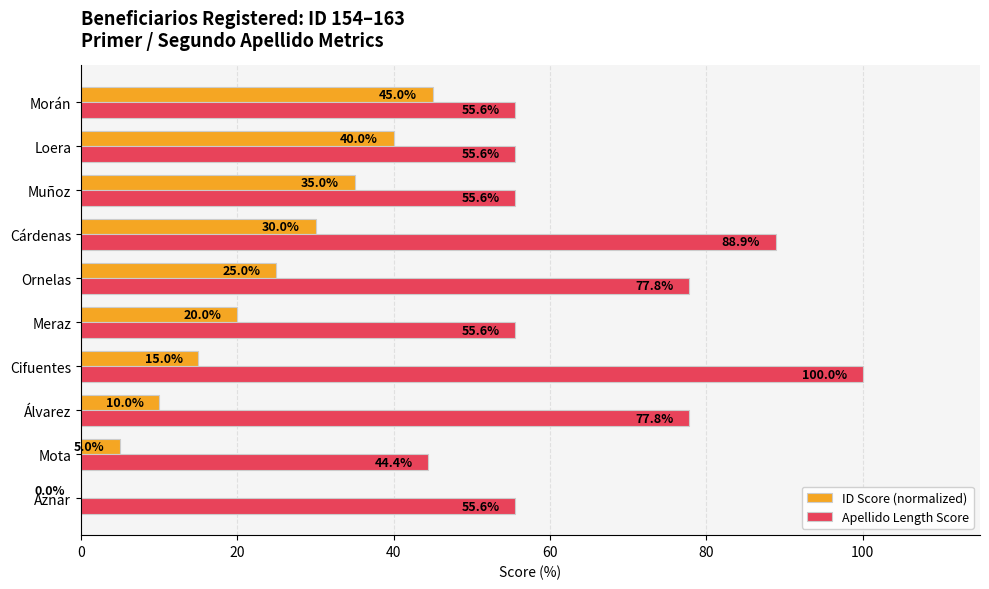

What is the sum of all ID Score (normalized) values?

225.0